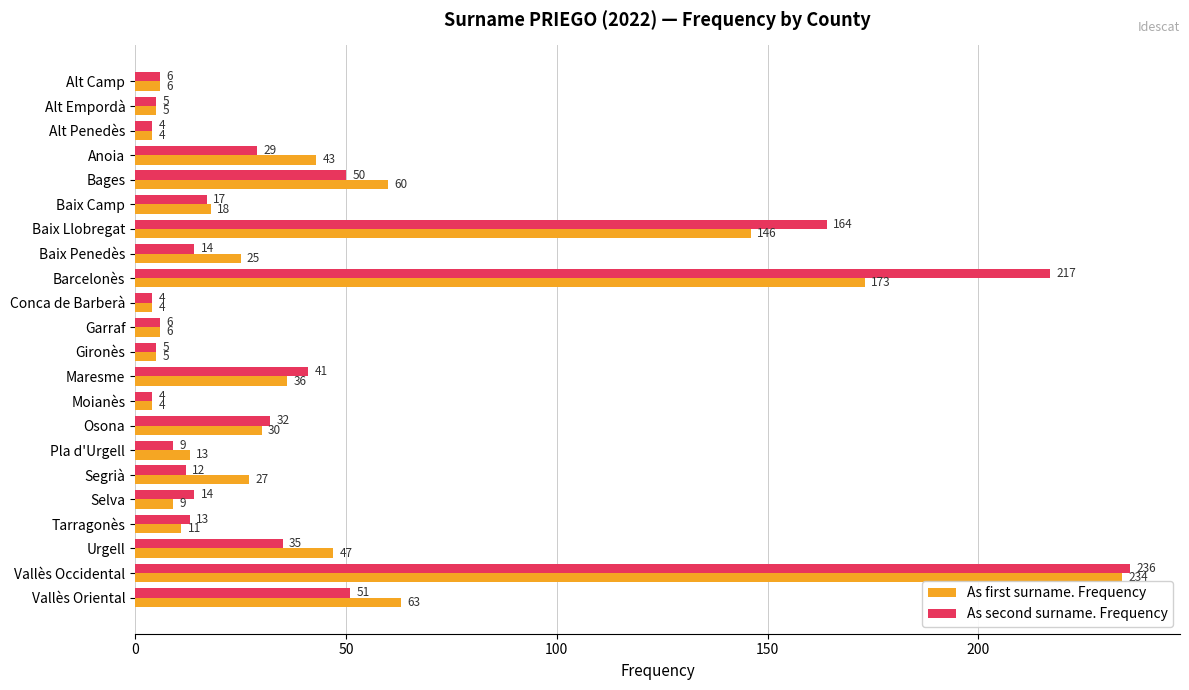

Which series has the widest spread of values?

As second surname. Frequency